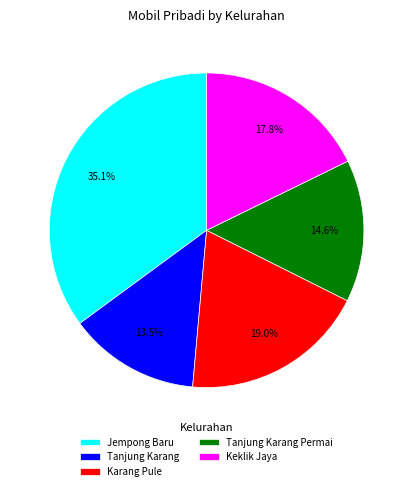

Approximately how many times larger is the value at Jempong Baru compared to Tanjung Karang Permai?

2.4